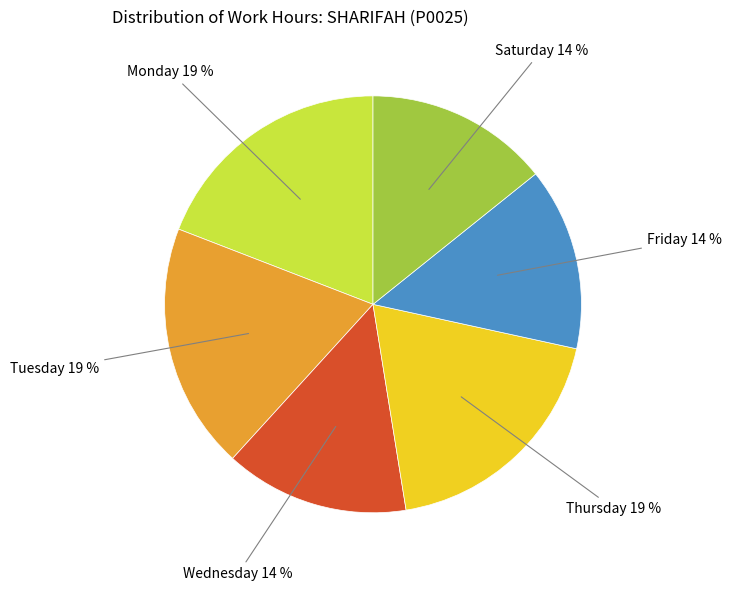

To the nearest percent, what is the average slice percentage?

17%